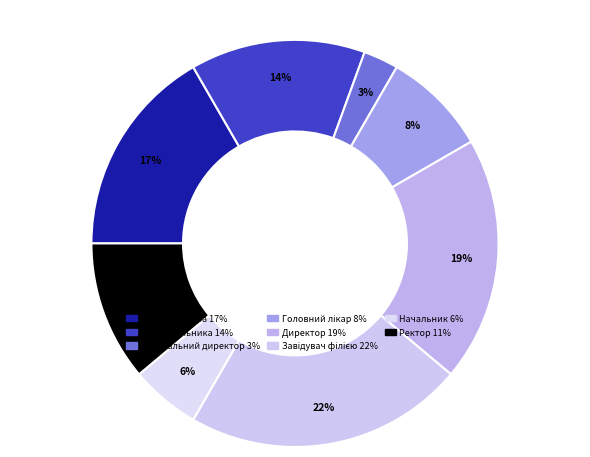

What percentage is NOT represented by Завідувач філією?

77.8%